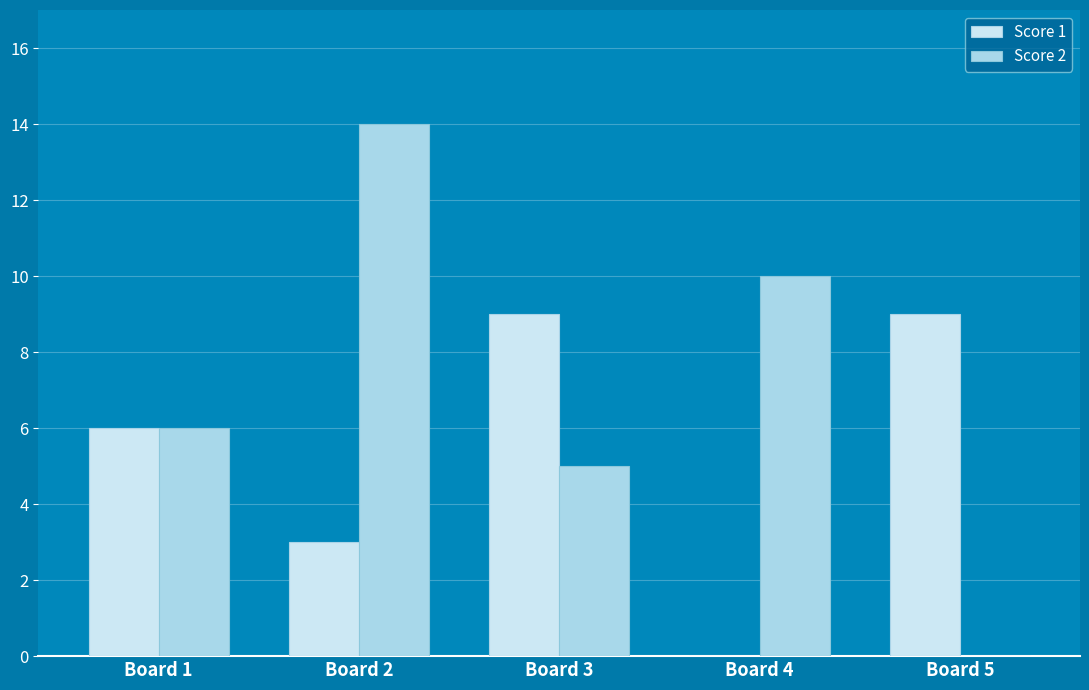

Where is Score 2 nearest to the value 7?

Board 1